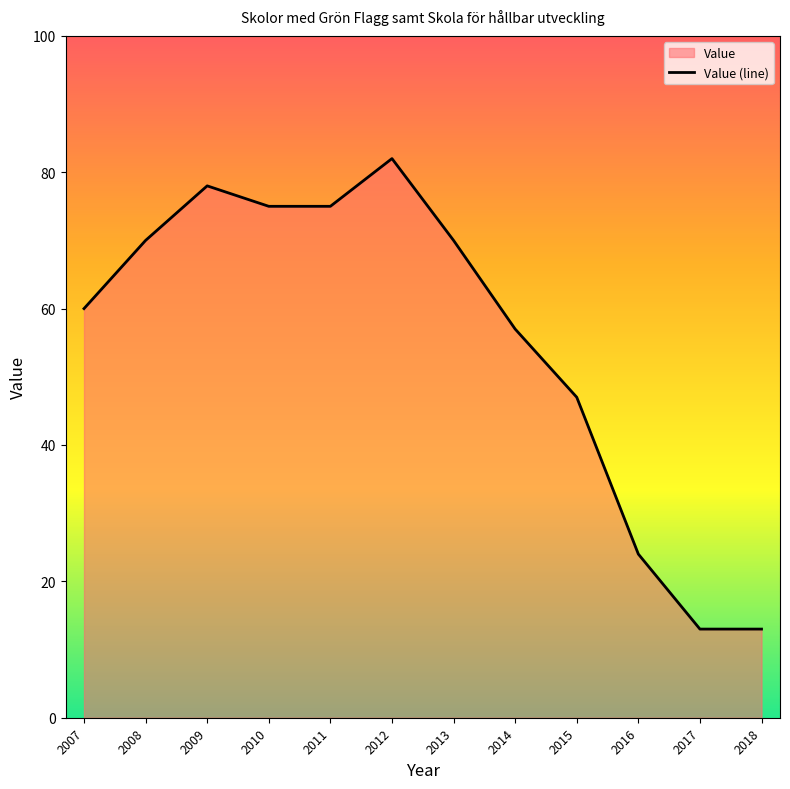

Does the chart display data point markers on the line(s)?

No